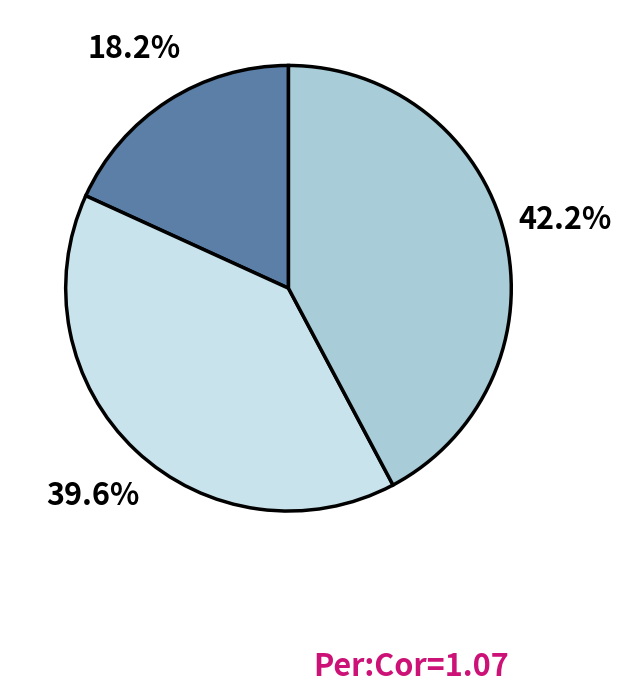

How many segments does this pie chart have?

3